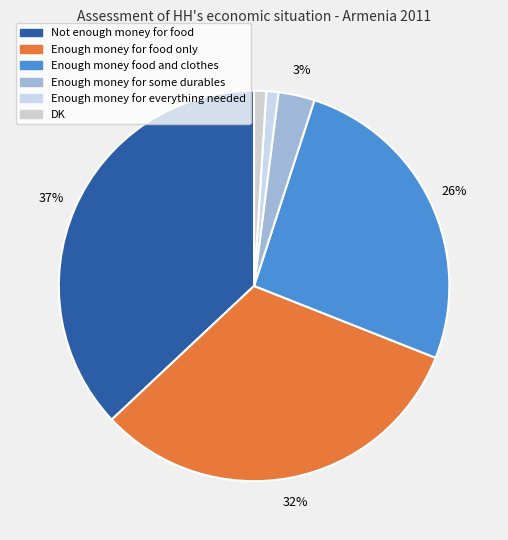

Which slice is the largest?

Not enough money for food